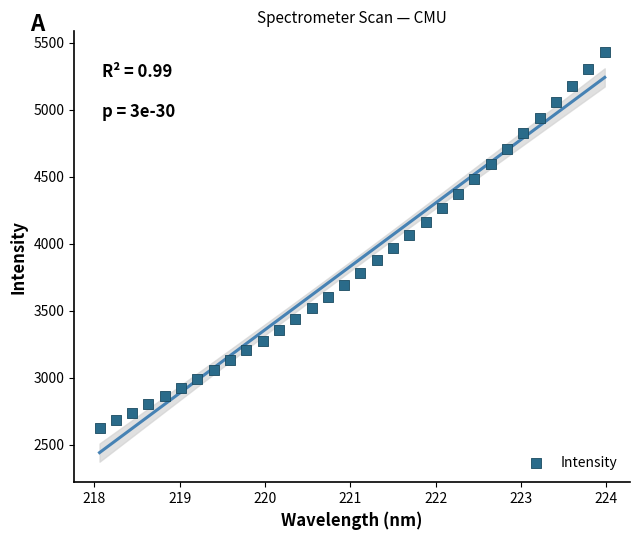

What is the range of X values (max minus min)?

5.9